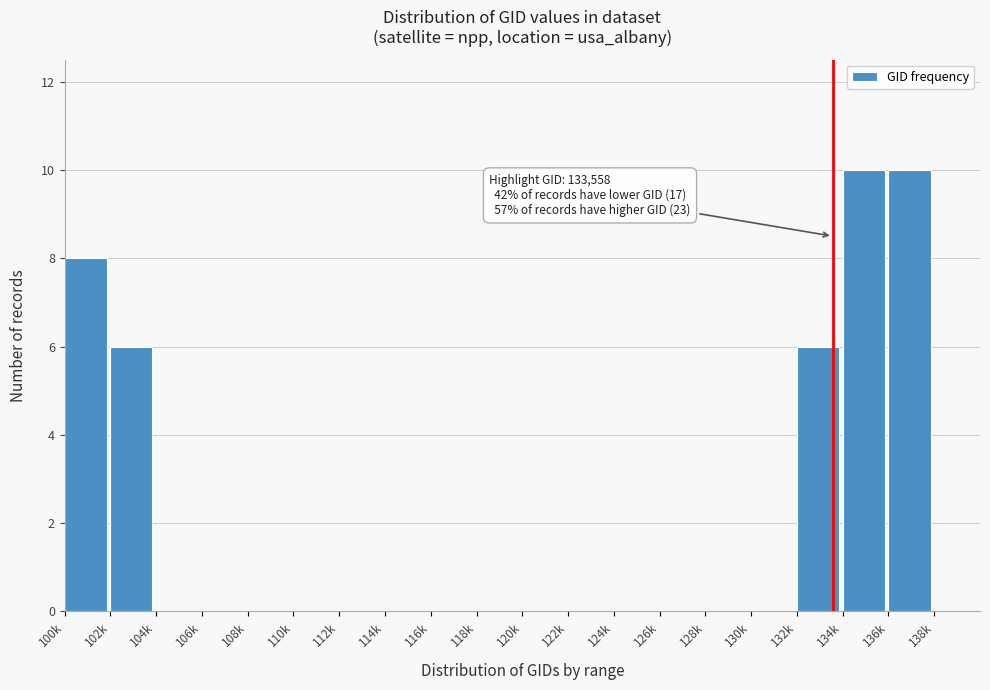

Reading left to right, list all the values displayed in this chart.

100k=8	102k=6	104k=0	106k=0	108k=0	110k=0	112k=0	114k=0	116k=0	118k=0	120k=0	122k=0	124k=0	126k=0	128k=0	130k=0	132k=6	134k=10	136k=10	138k=0